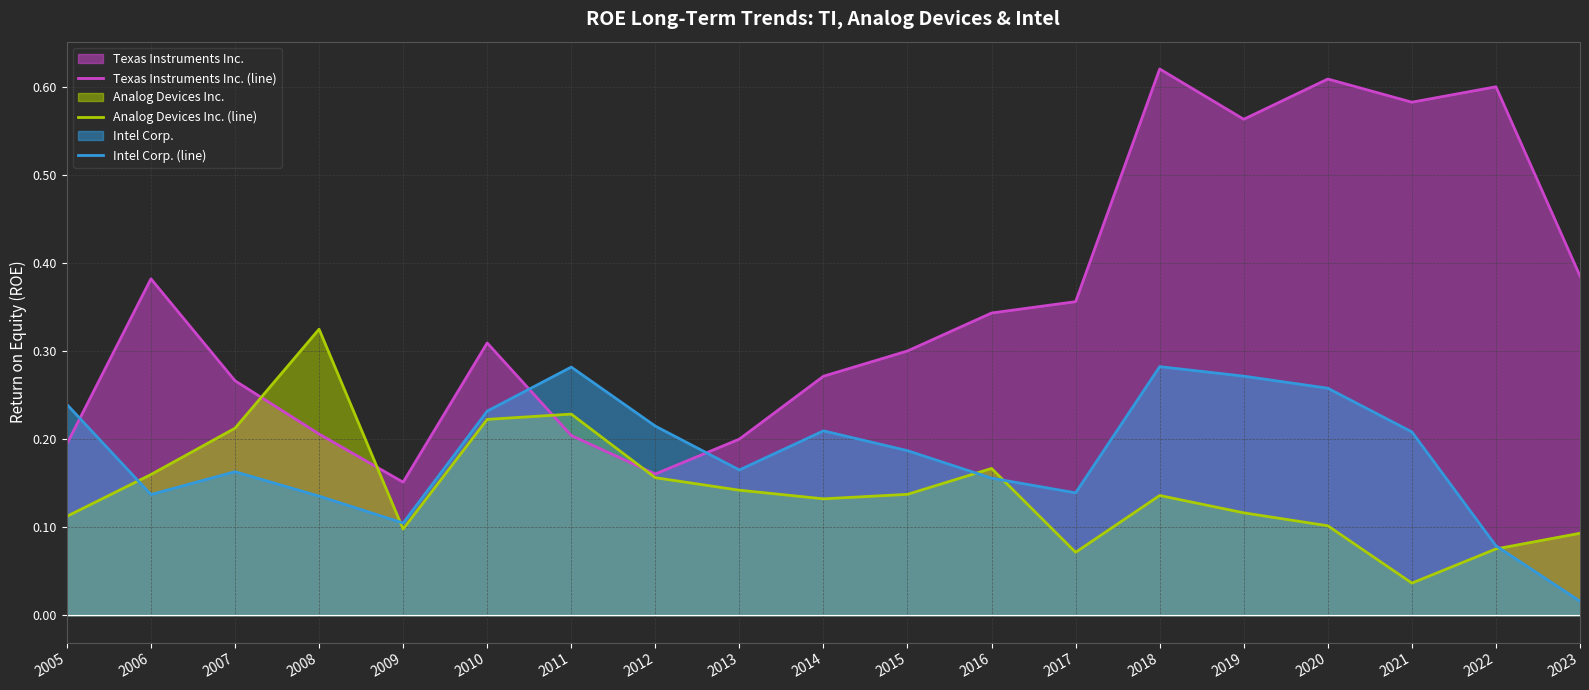

Which category has the highest value across all series?

2018